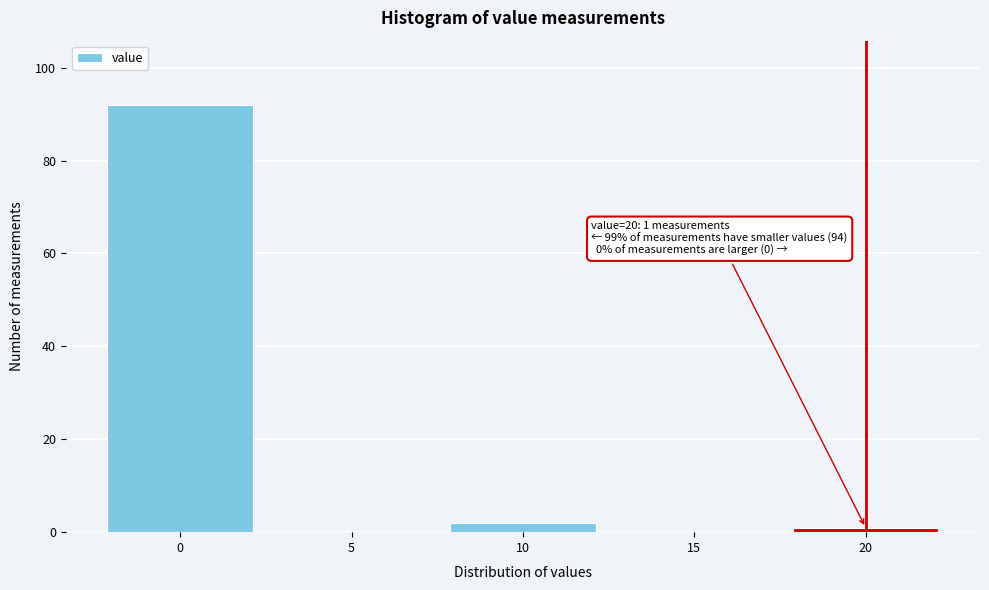

Which range on the x-axis has the tallest bar?

-2.5 to 2.5